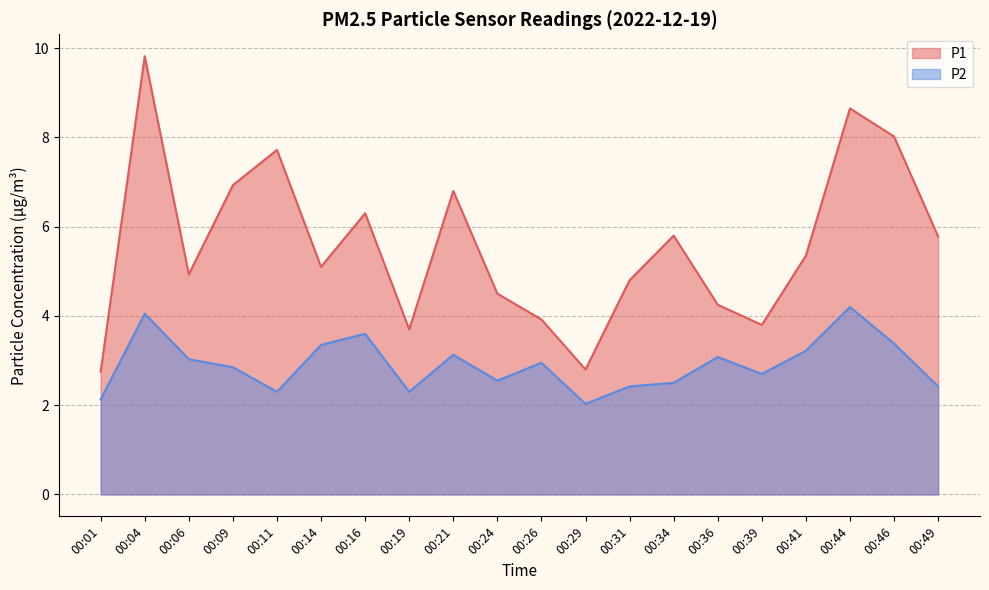

Read the P2 value at 00:11.

2.3